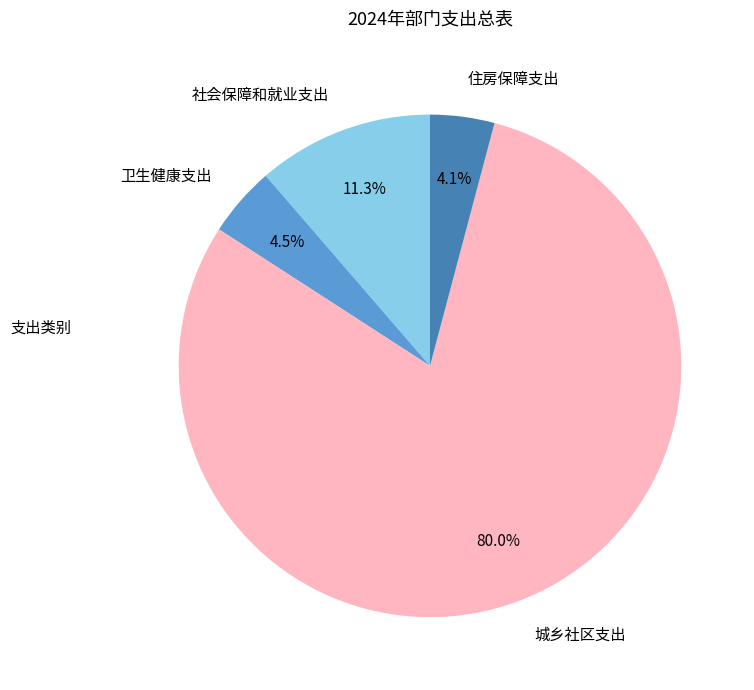

Which slice is the largest?

城乡社区支出